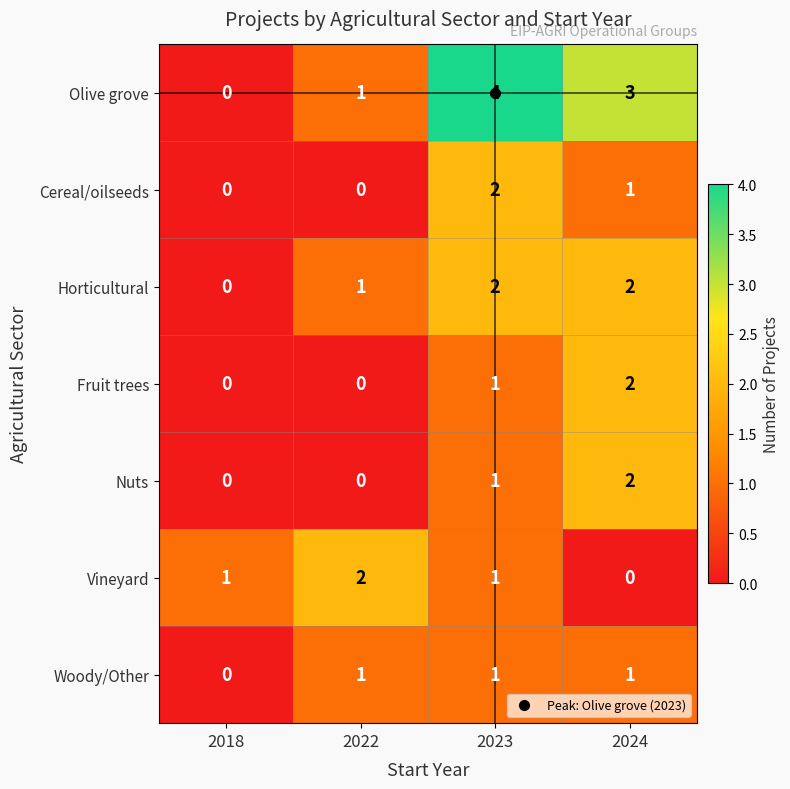

At which category does the chart reach its peak across all series?

2023